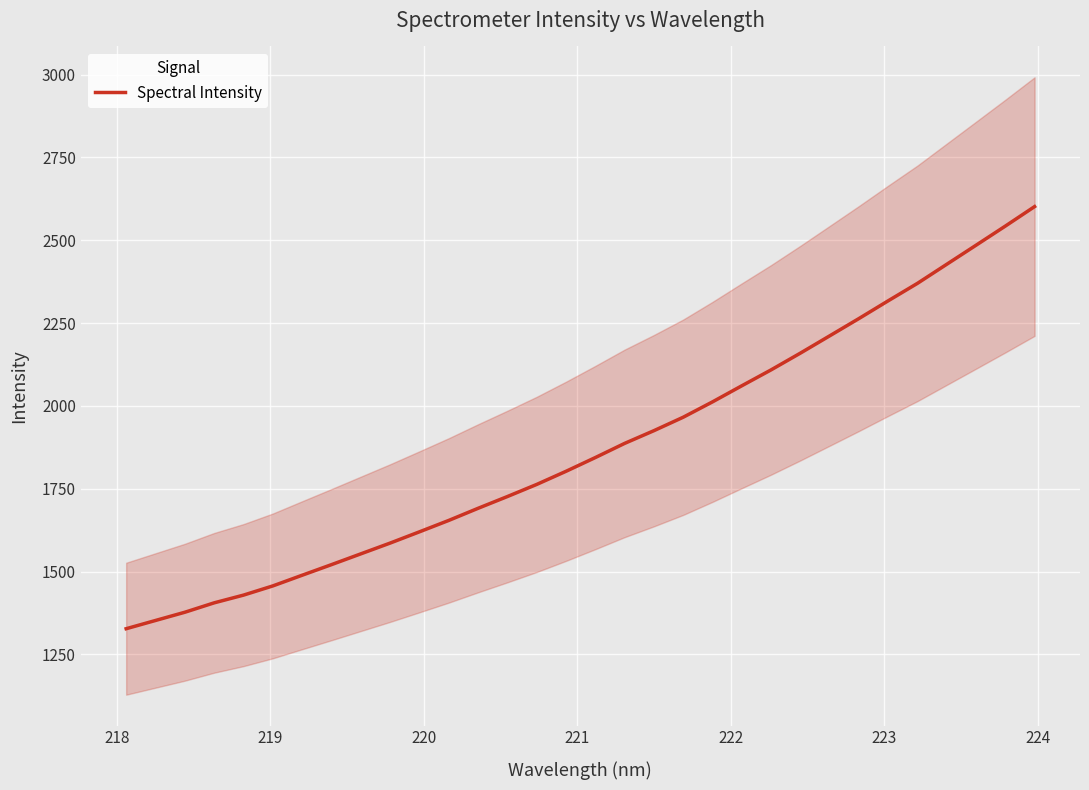

What is the lowest value of the Spectral Intensity series?

1327.5